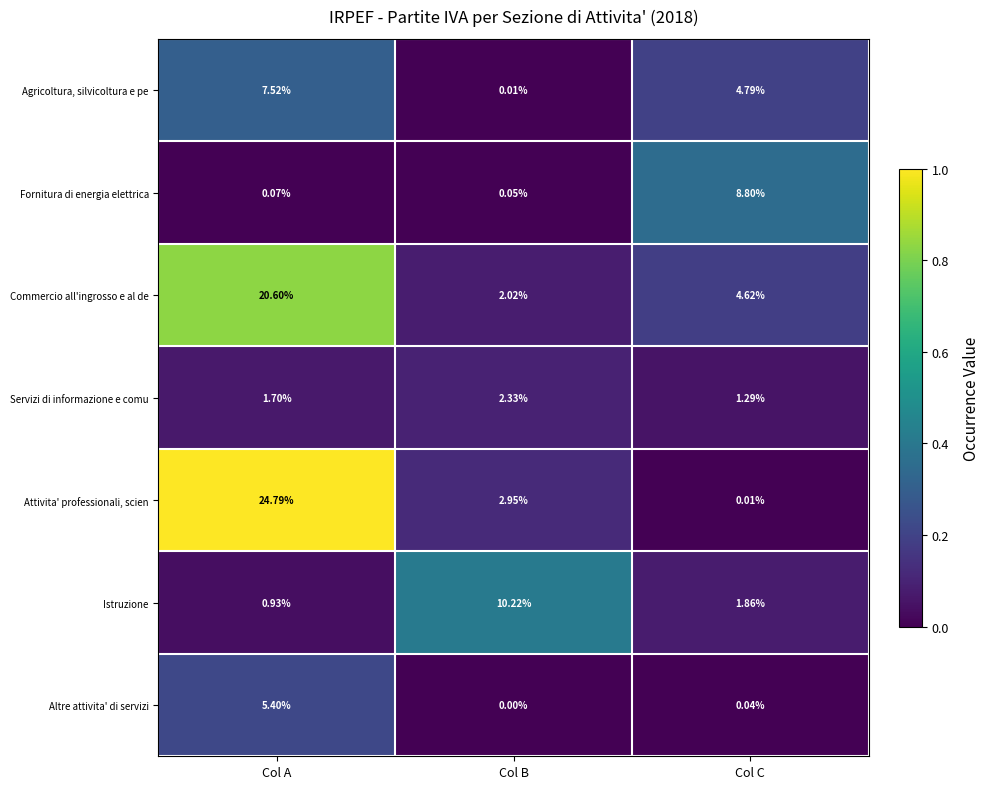

Which series has the largest range (max minus min)?

Attivita' professionali, scien